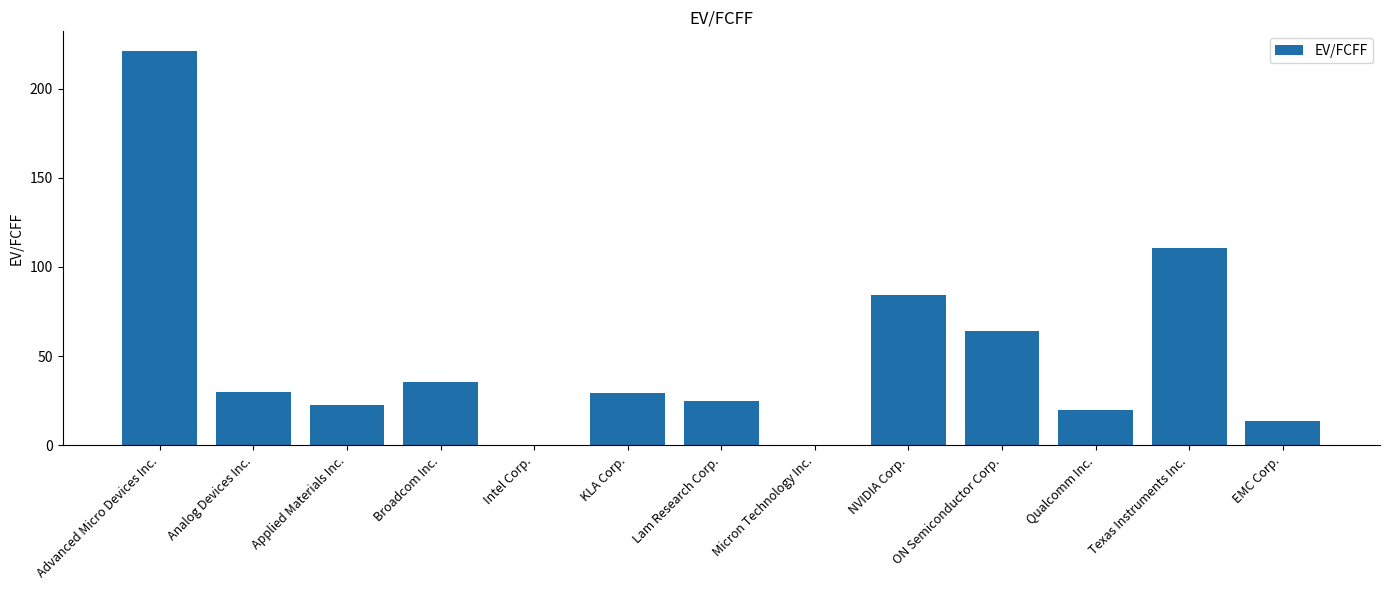

What is the change in value from Broadcom Inc. to Micron Technology Inc.?

-35.3